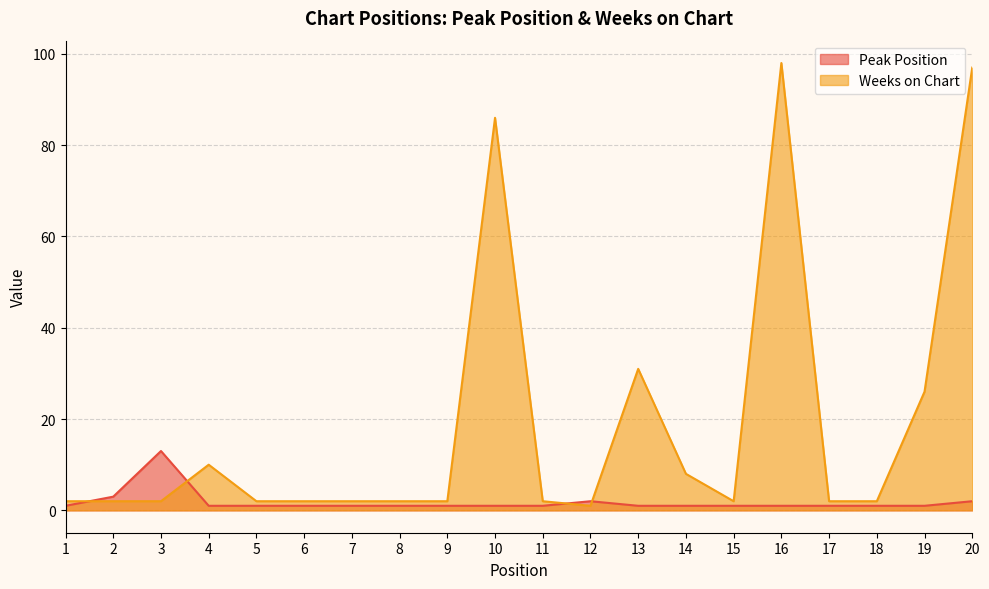

The Weeks on Chart series shows 7 at 9. True or false?

False